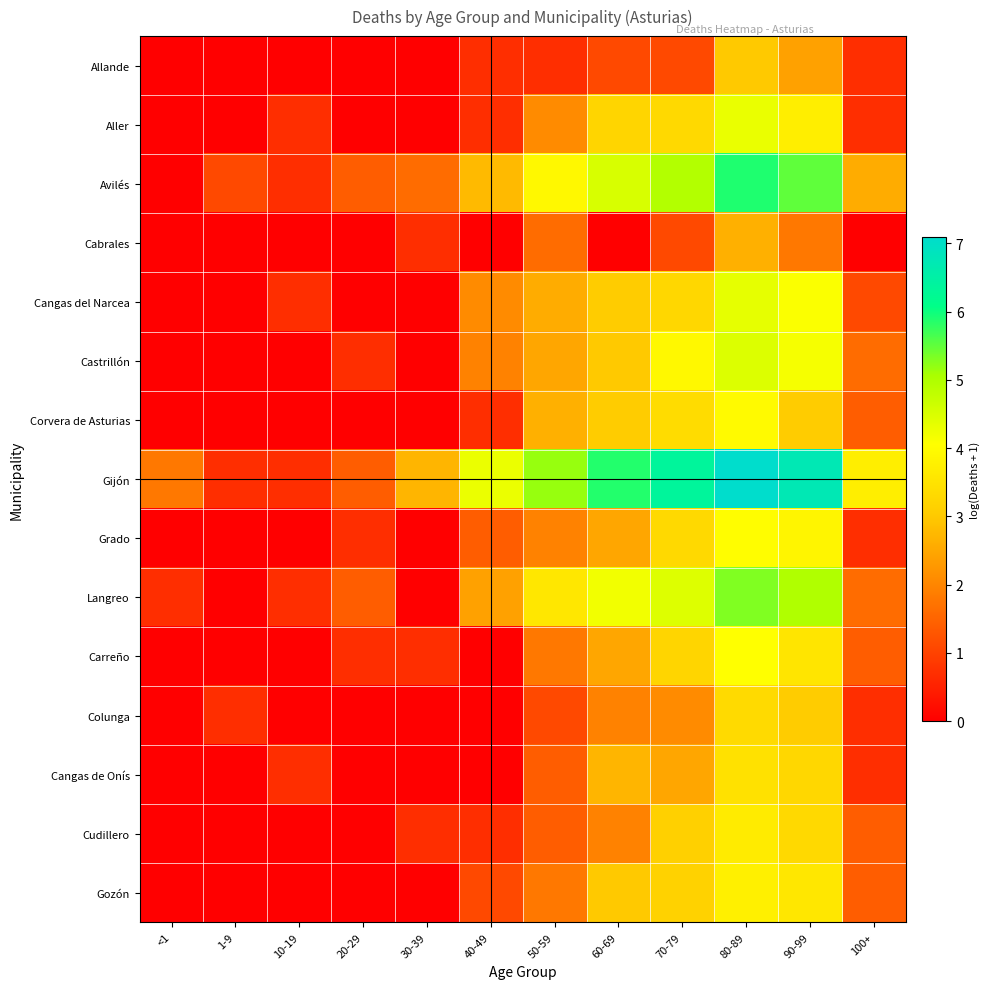

List the series in order of their peak value, lowest first.

Cabrales, Allande, Colunga, Cangas de Onís, Cudillero, Gozón, Corvera de Asturias, Grado, Carreño, Aller, Cangas del Narcea, Castrillón, Langreo, Avilés, Gijón